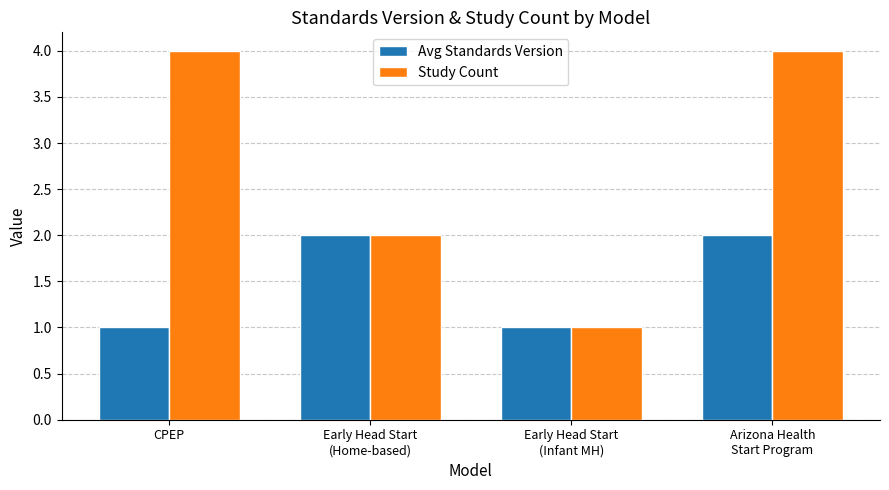

Which series has the largest total across all categories?

Study Count